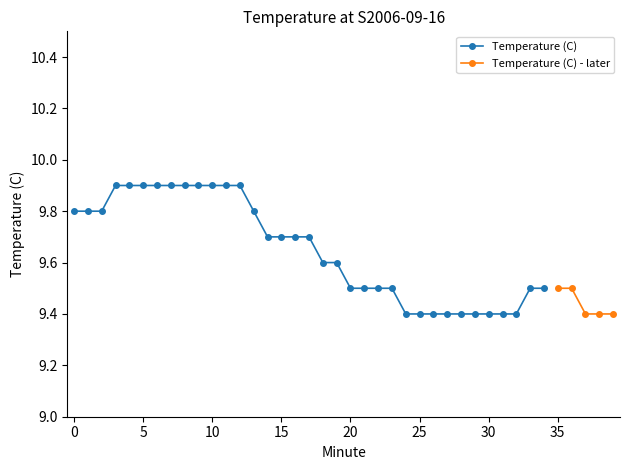

True or false: the data has more than 1 interior local peaks.

False